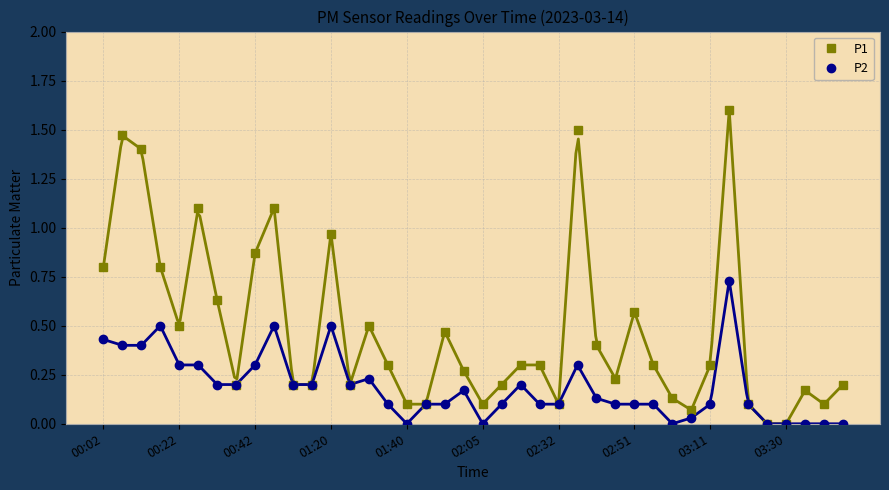

True or false: P2 and P1 intersect in this chart.

False